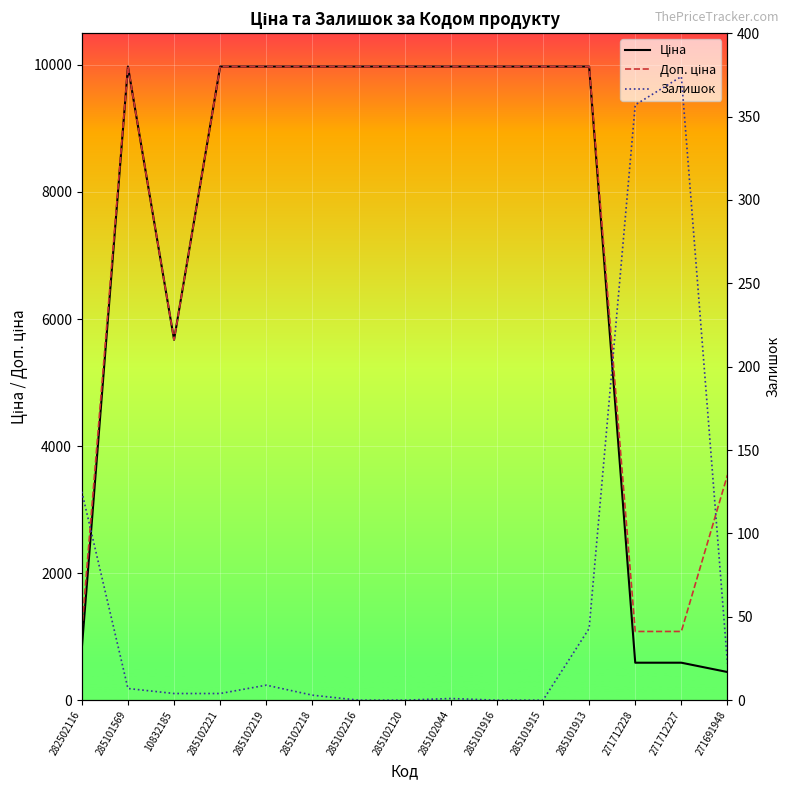

Reading left to right, list all the values displayed in this chart.

Ціна: 282502116=818.5	285101569=9975.0	10832185=5673.8	285102221=9975.0	285102219=9975.0	285102218=9975.0	285102216=9975.0	285102120=9975.0	285102044=9975.0	285101916=9975.0	285101915=9975.0	285101913=9975.0	271712228=589.9	271712227=589.9	271691948=443.1
Доп. ціна: 282502116=1109.2	285101569=9975.0	10832185=5673.8	285102221=9975.0	285102219=9975.0	285102218=9975.0	285102216=9975.0	285102120=9975.0	285102044=9975.0	285101916=9975.0	285101915=9975.0	285101913=9975.0	271712228=1081.7	271712227=1081.7	271691948=3545.0
Залишок: 282502116=125.0	285101569=7.0	10832185=4.0	285102221=4.0	285102219=9.0	285102218=3.0	285102216=0.0	285102120=0.0	285102044=1.0	285101916=0.0	285101915=0.0	285101913=43.0	271712228=357.0	271712227=374.0	271691948=22.0